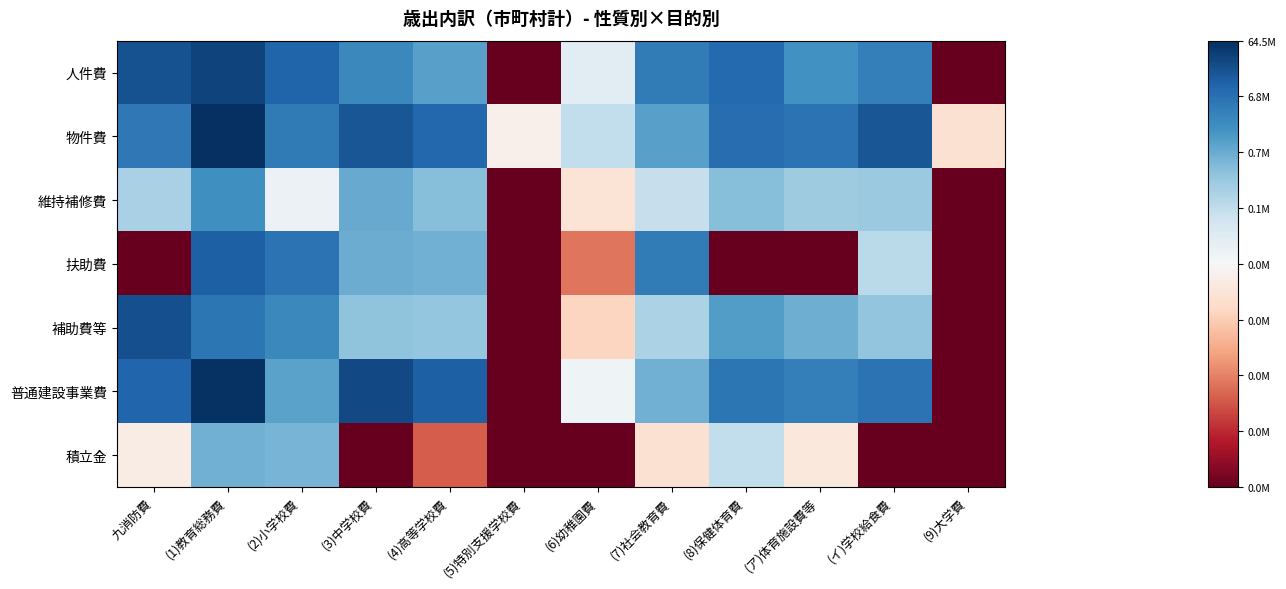

What is the maximum value shown in the chart?

18.0